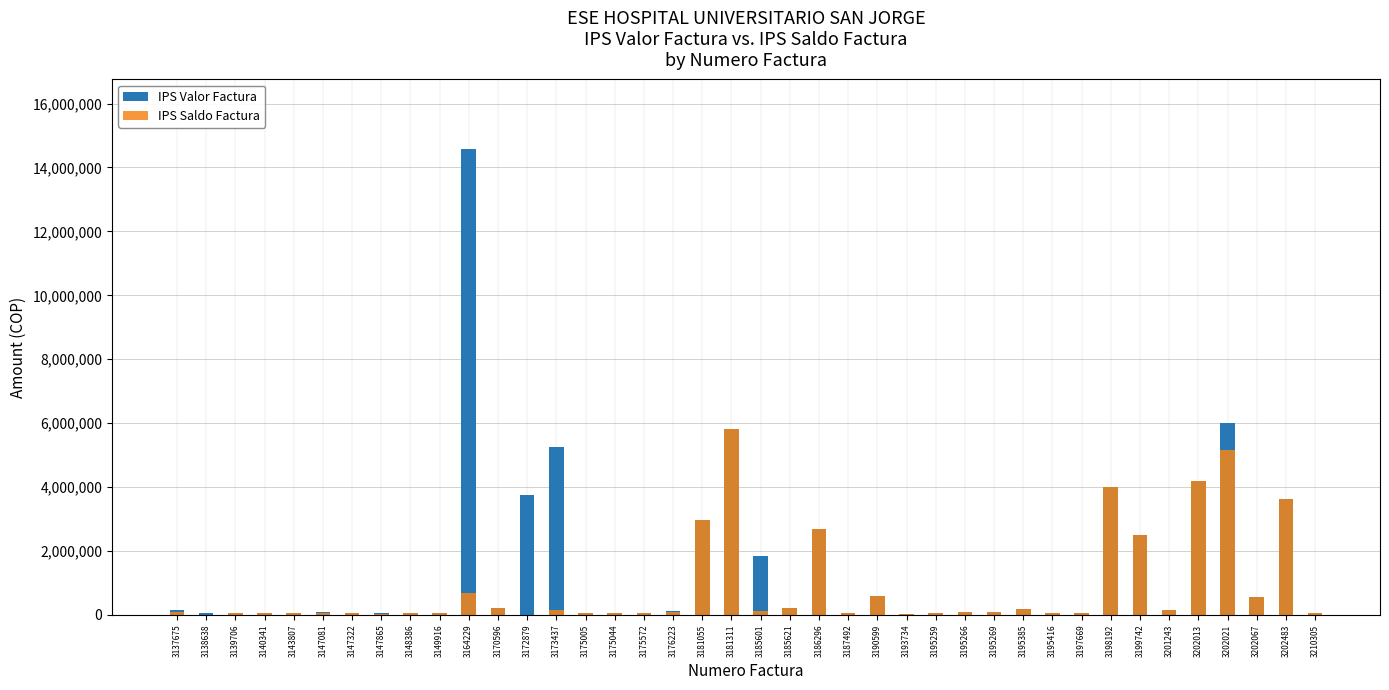

Which series has the widest spread of values?

IPS Valor Factura